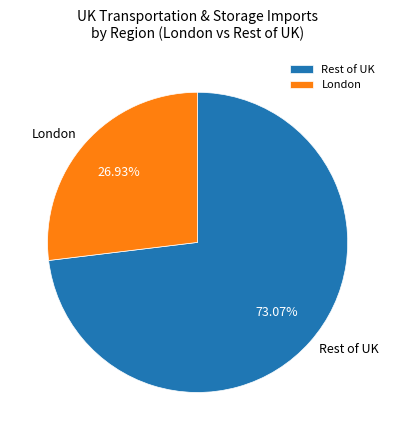

Combined, do London and Rest of UK account for over 50%?

Yes